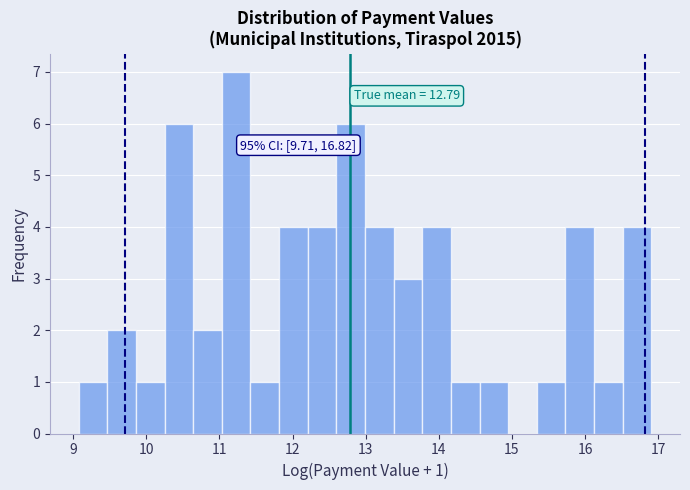

Read against the x-axis, roughly where is the centre of the tallest bar?

11.2